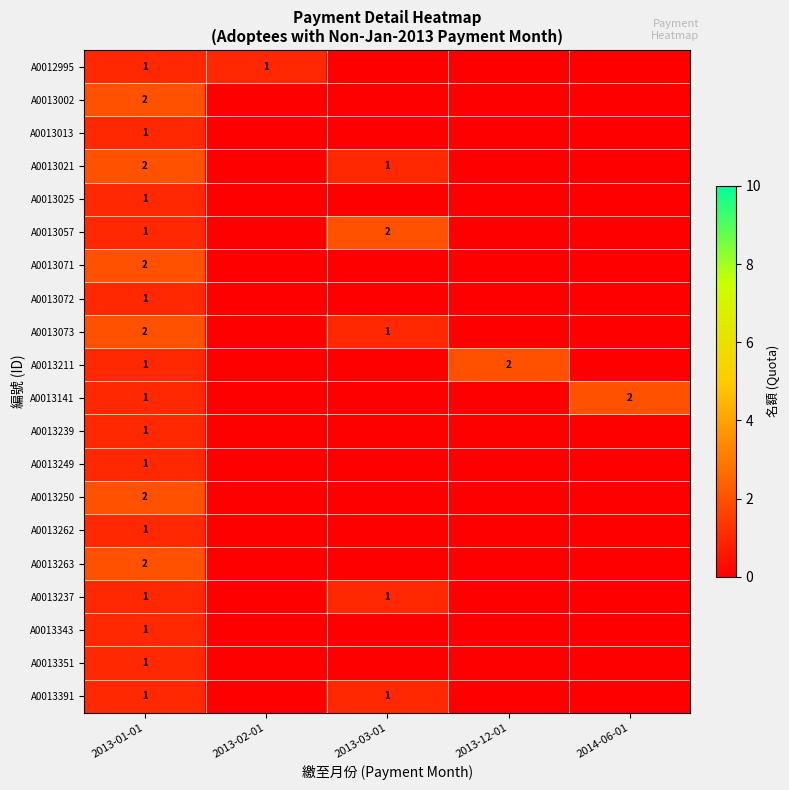

True or false: A0013141 has a value of 3 at 2014-06-01.

False